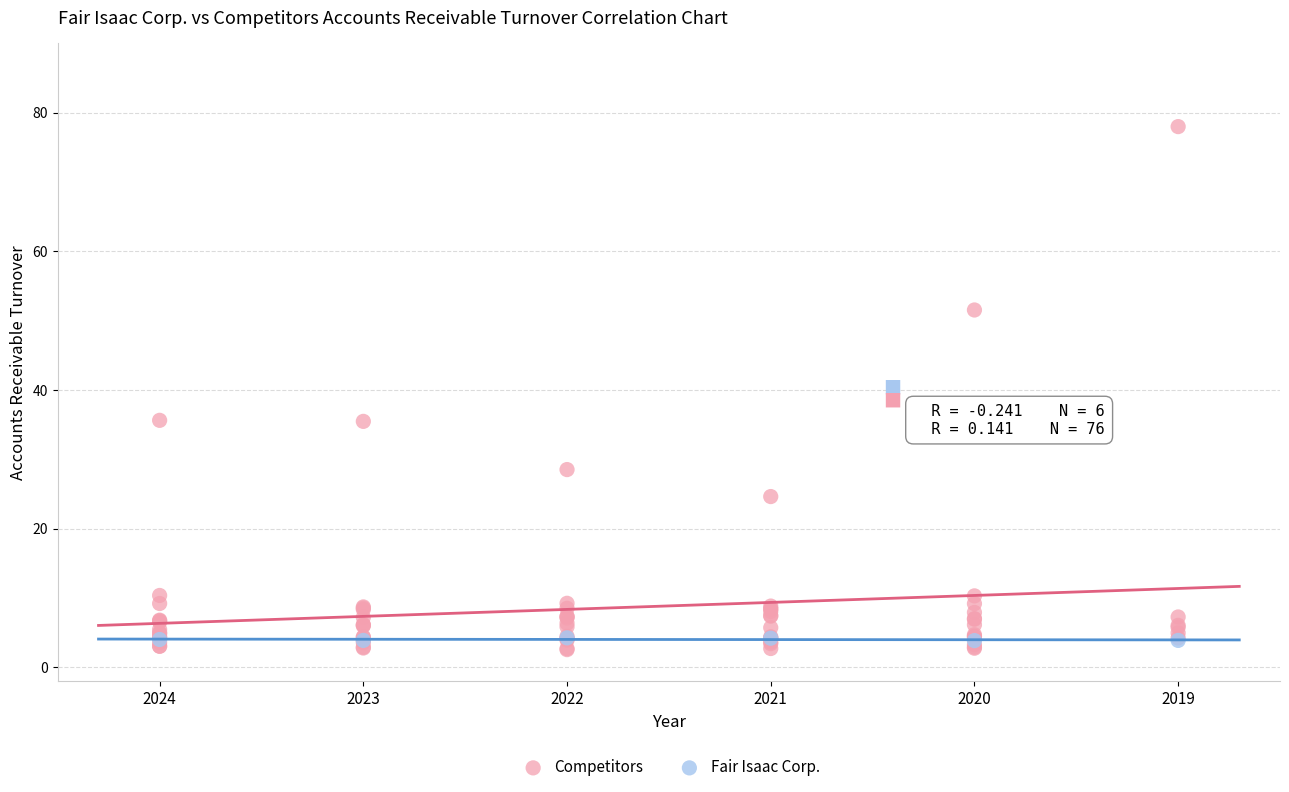

Which series contains the highest Y value?

Competitors